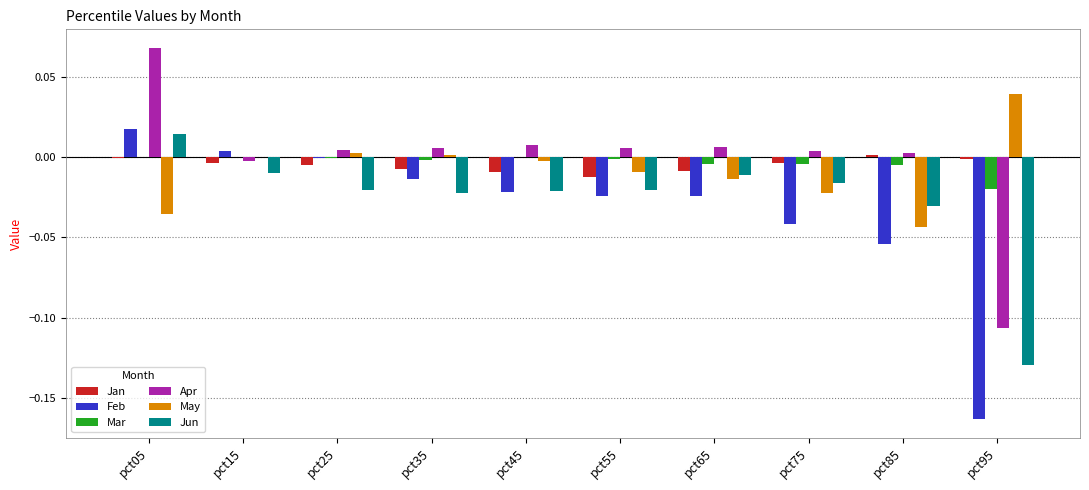

Which series has the largest range (max minus min)?

Feb